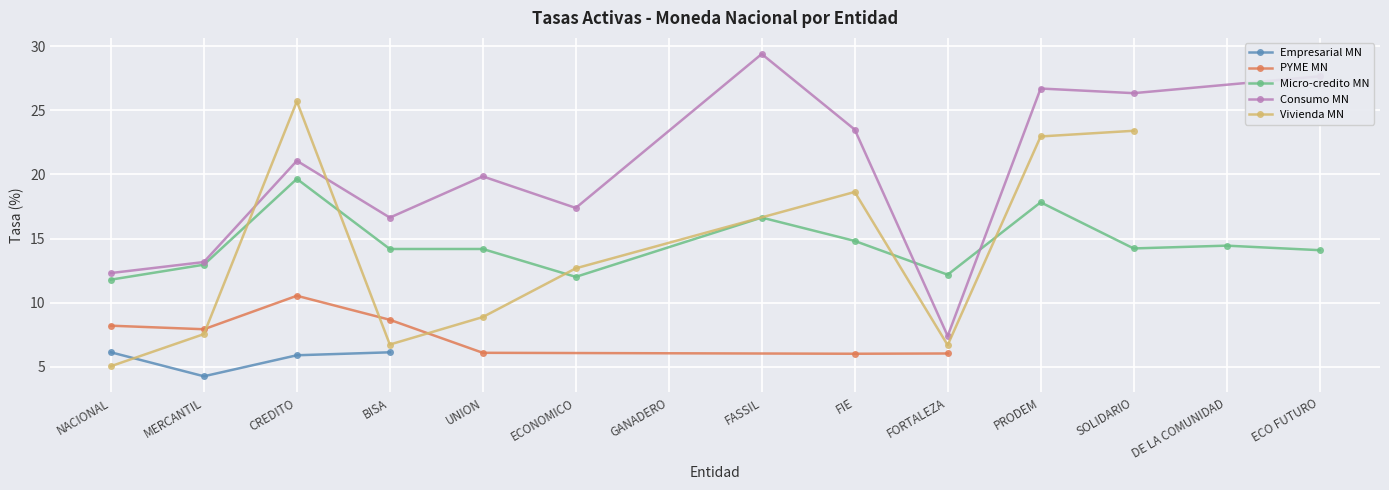

True or false: PYME MN and Vivienda MN intersect in this chart.

True